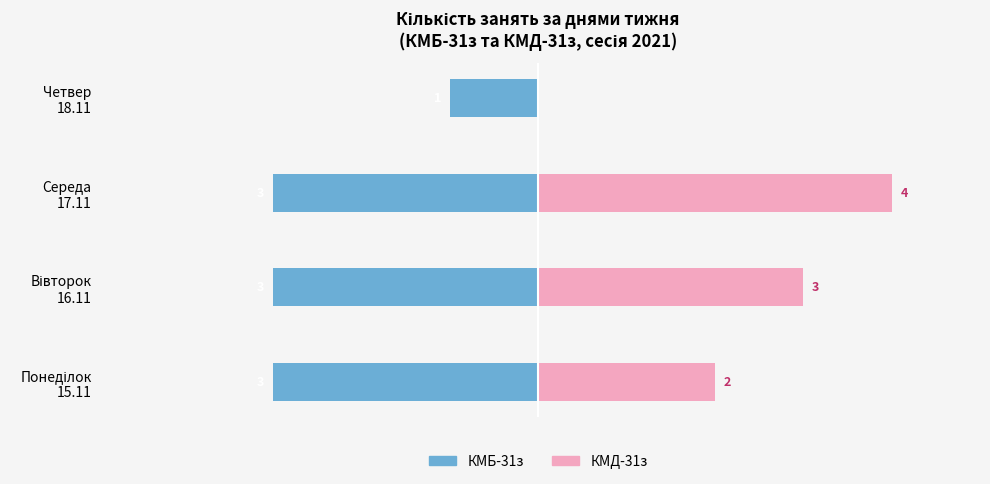

What is the greatest value displayed?

4